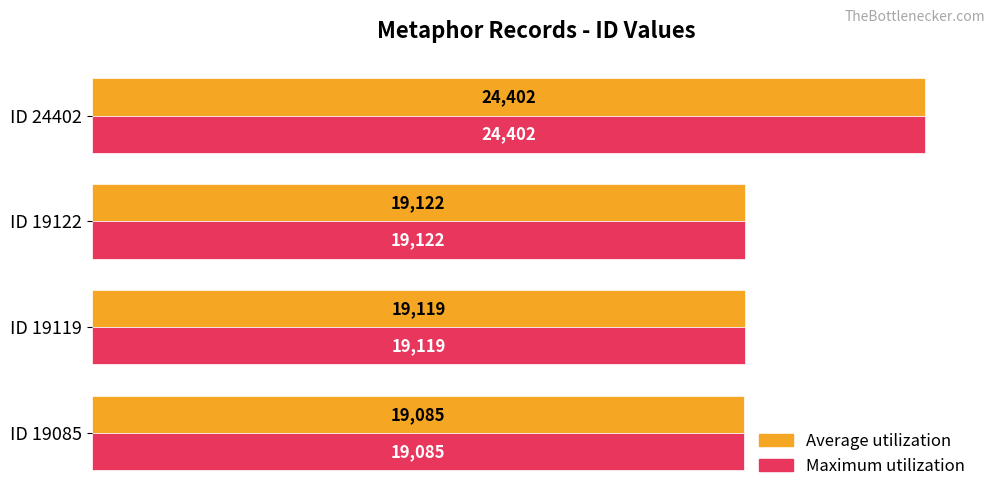

How many distinct data groups are displayed?

2